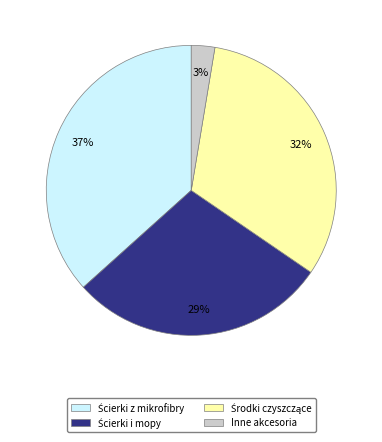

Is there any slice that represents more than half of the pie?

No